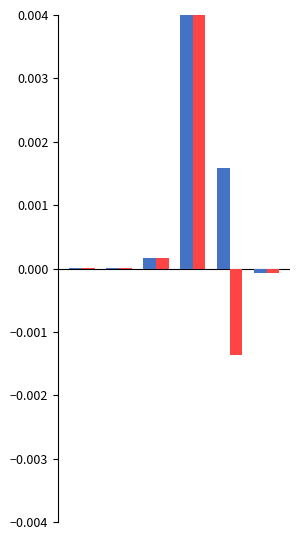

How many series are shown in this chart?

2